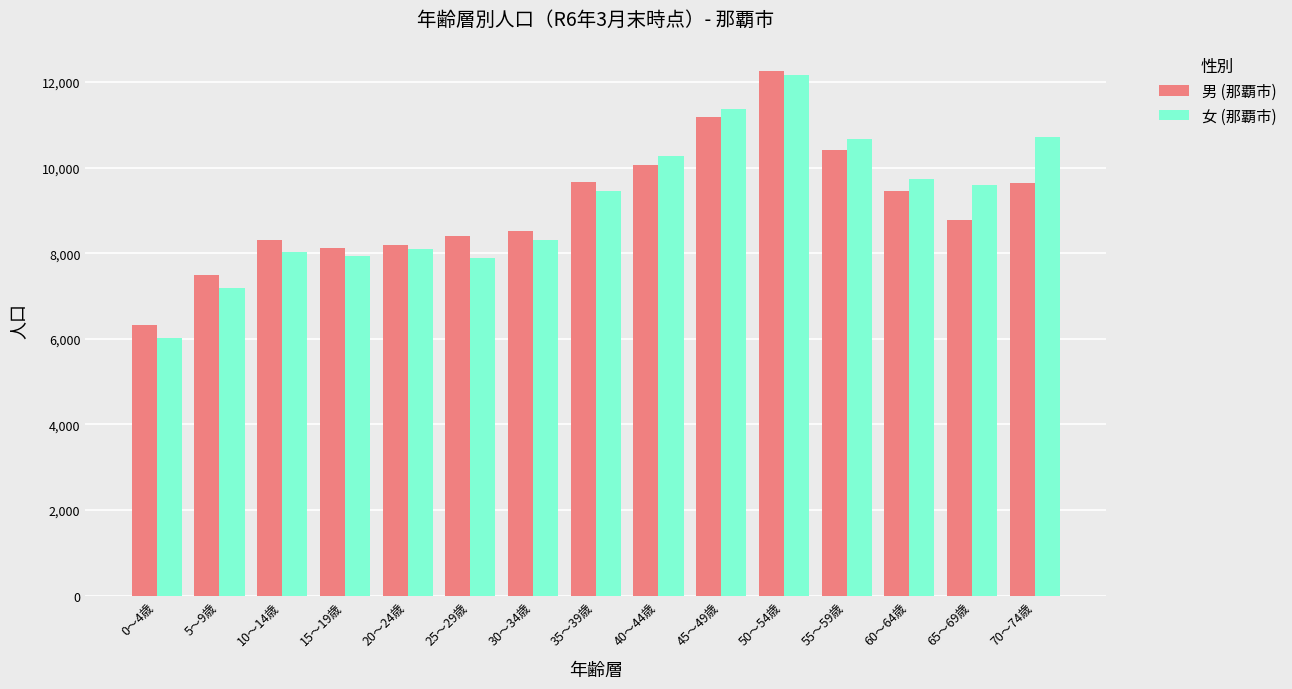

At which label is 男 (那覇市) closest to 9293?

60～64歳